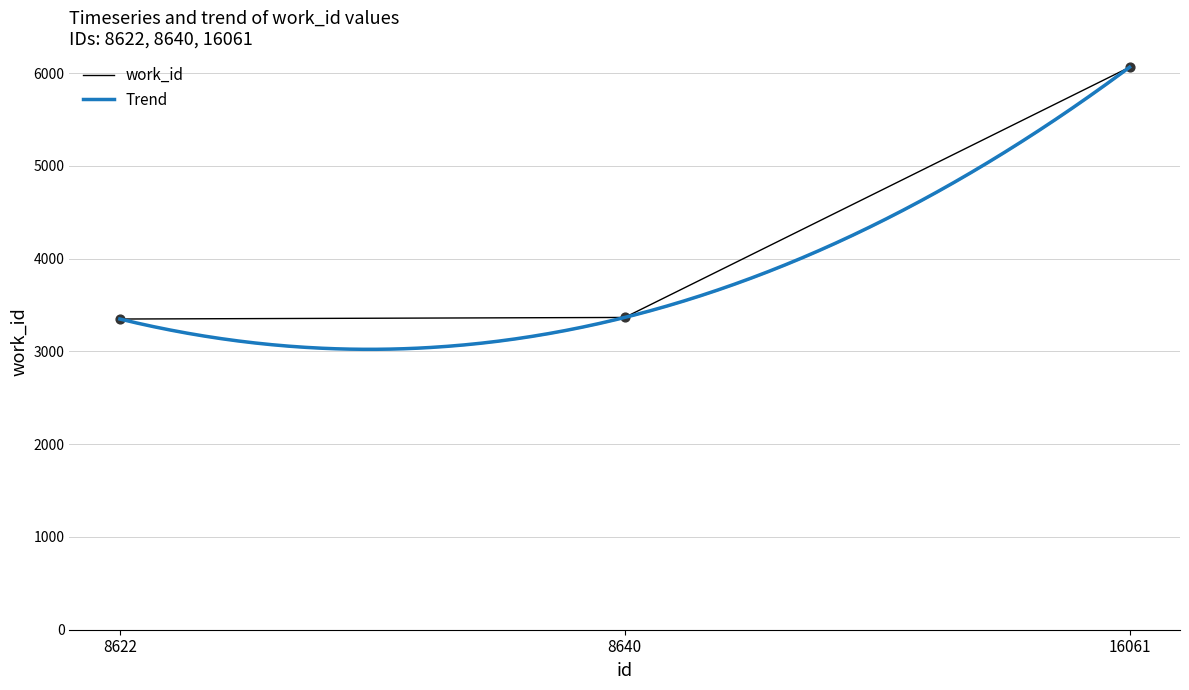

Between 16061 and 8622, which is larger?

16061